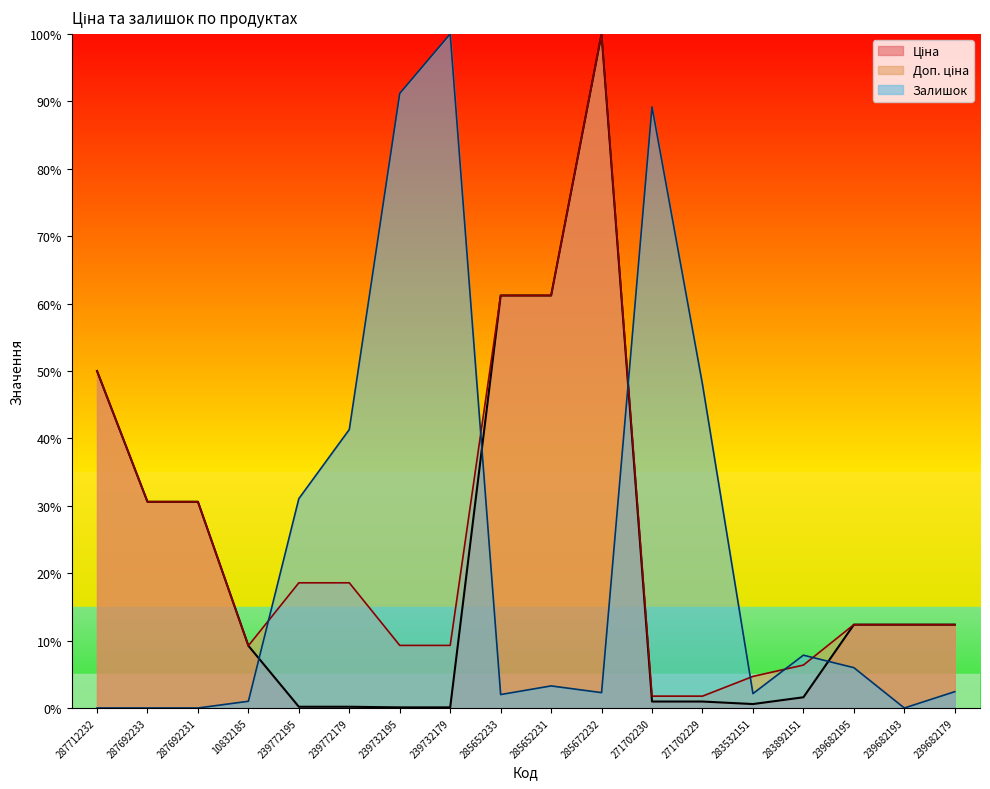

What is the value of the Ціна point at the 7th from the left?

0.1